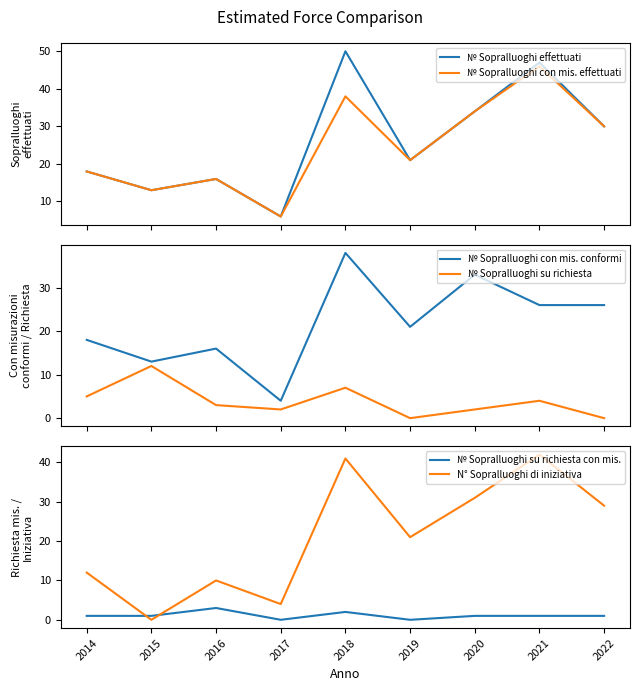

Read the N° Sopralluoghi di iniziativa value at 2019.

21